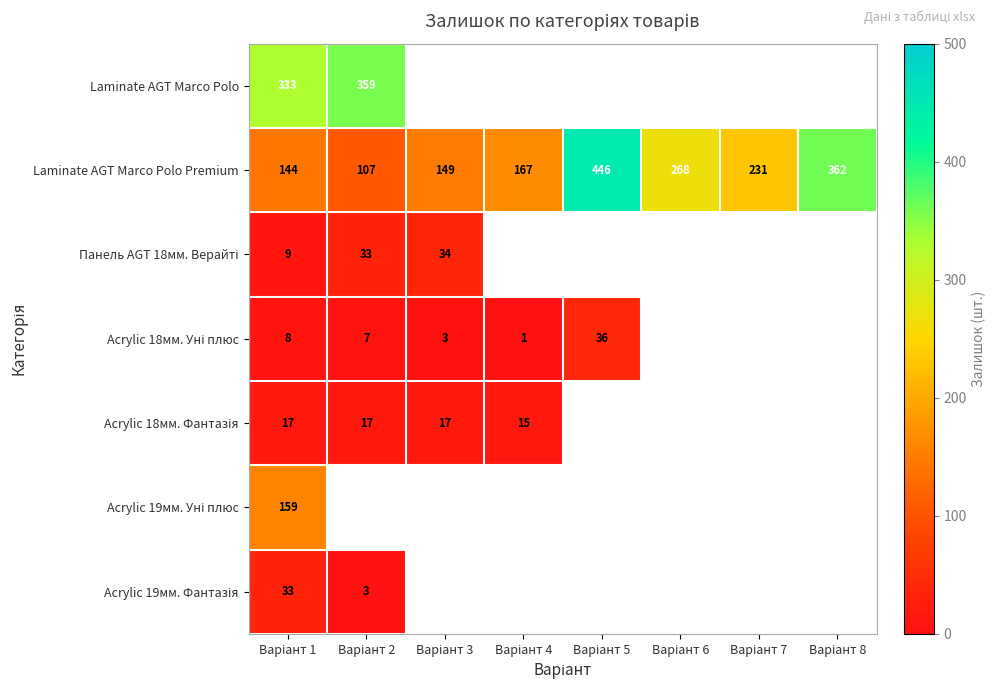

What is the highest value of the Laminate AGT Marco Polo series?

359.0